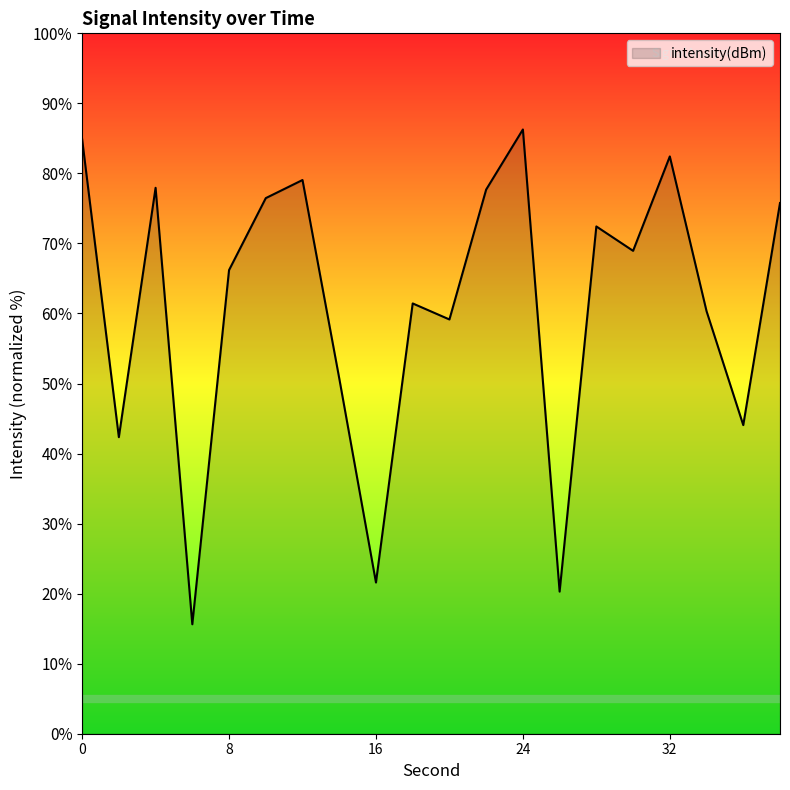

What is the greatest value displayed?

86.3